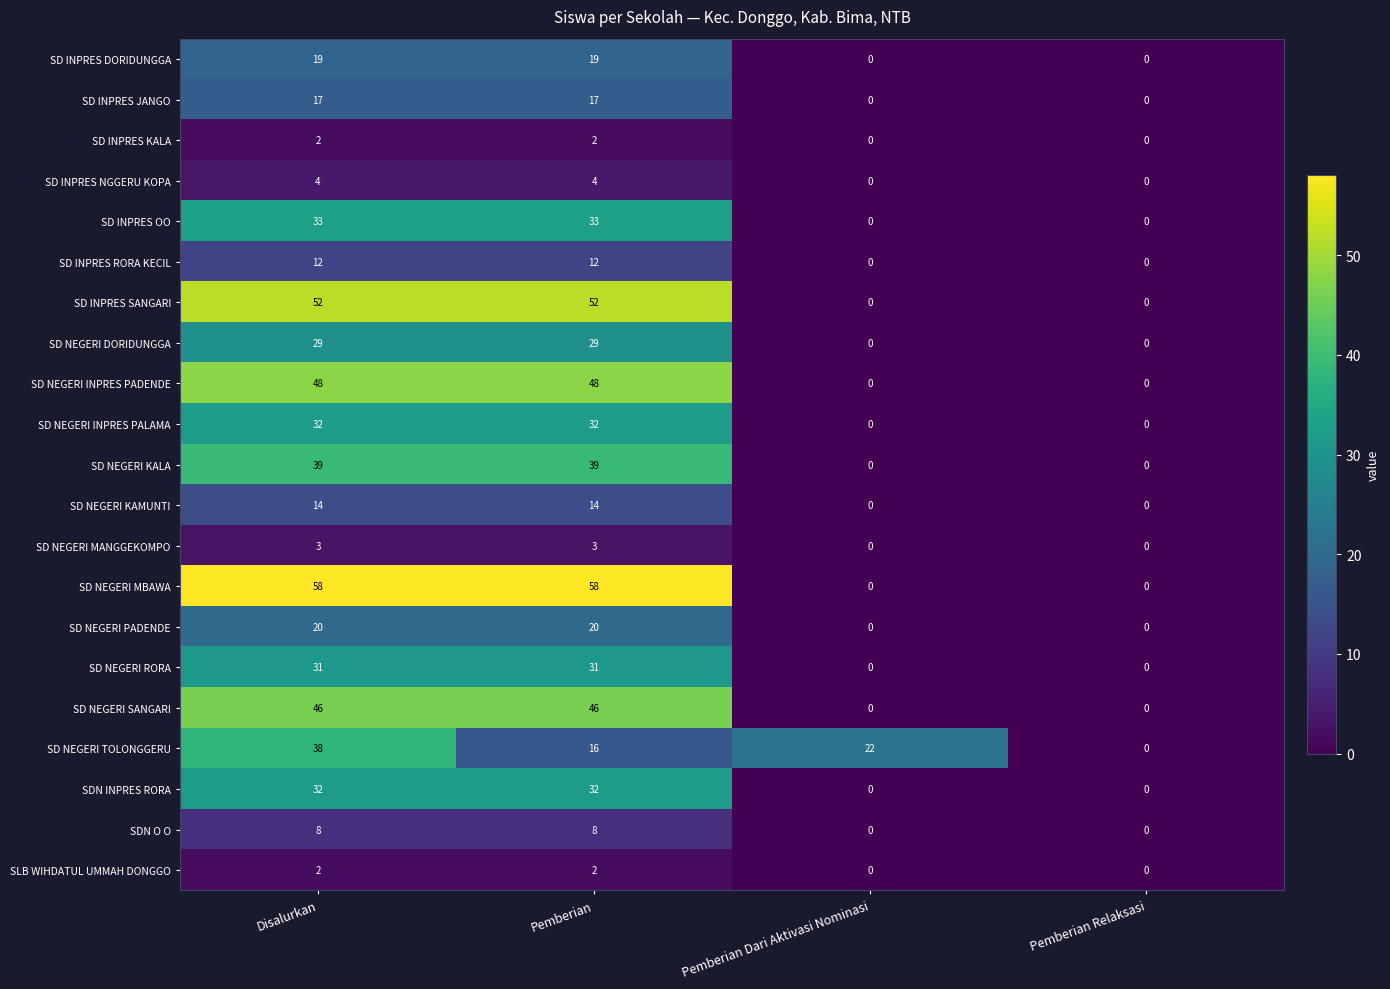

What is the difference between the second highest and minimum values in the SDN INPRES RORA series?

32